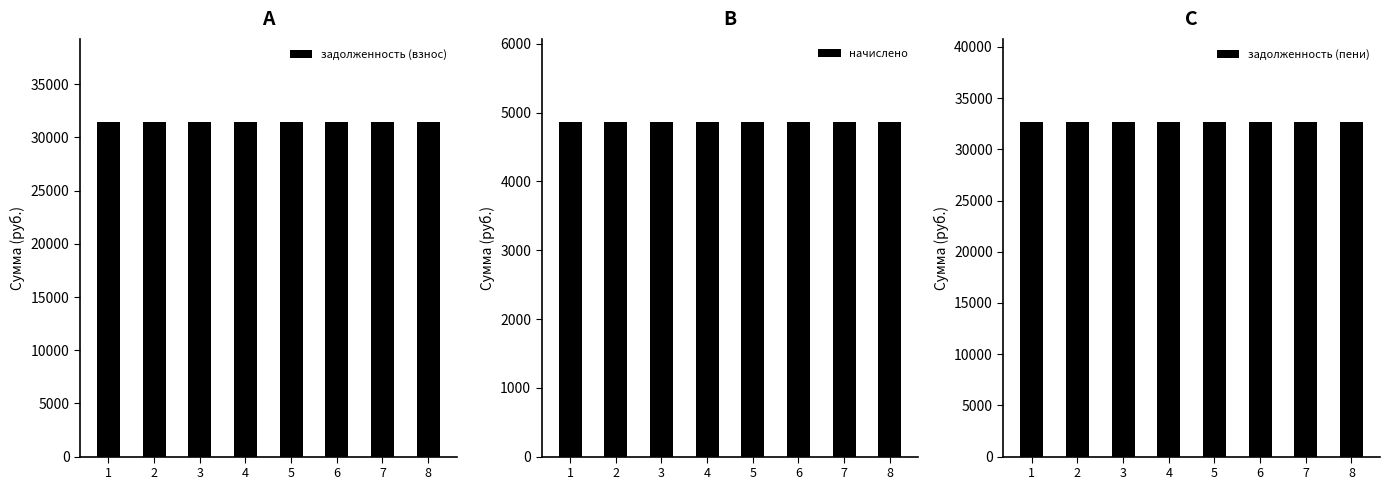

What is the spread (max minus min) of values at 3?

27773.3